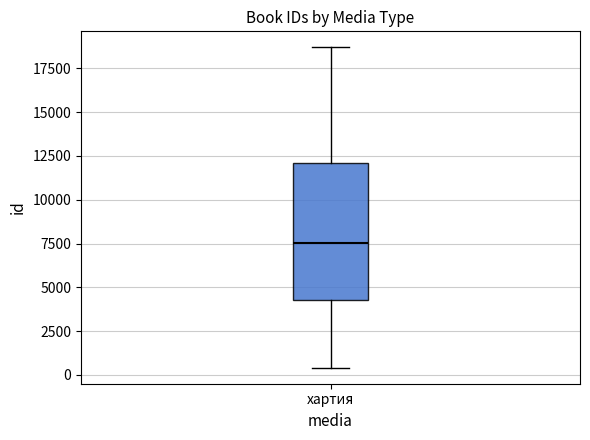

Read this box plot against the y-axis: the position of the median line, the range covered by the box, and the ends of both whiskers. The values are not printed on the chart, so give them approximately, as read against the axis.

median 7500, box 4500 to 12000, whiskers 500 to 18500